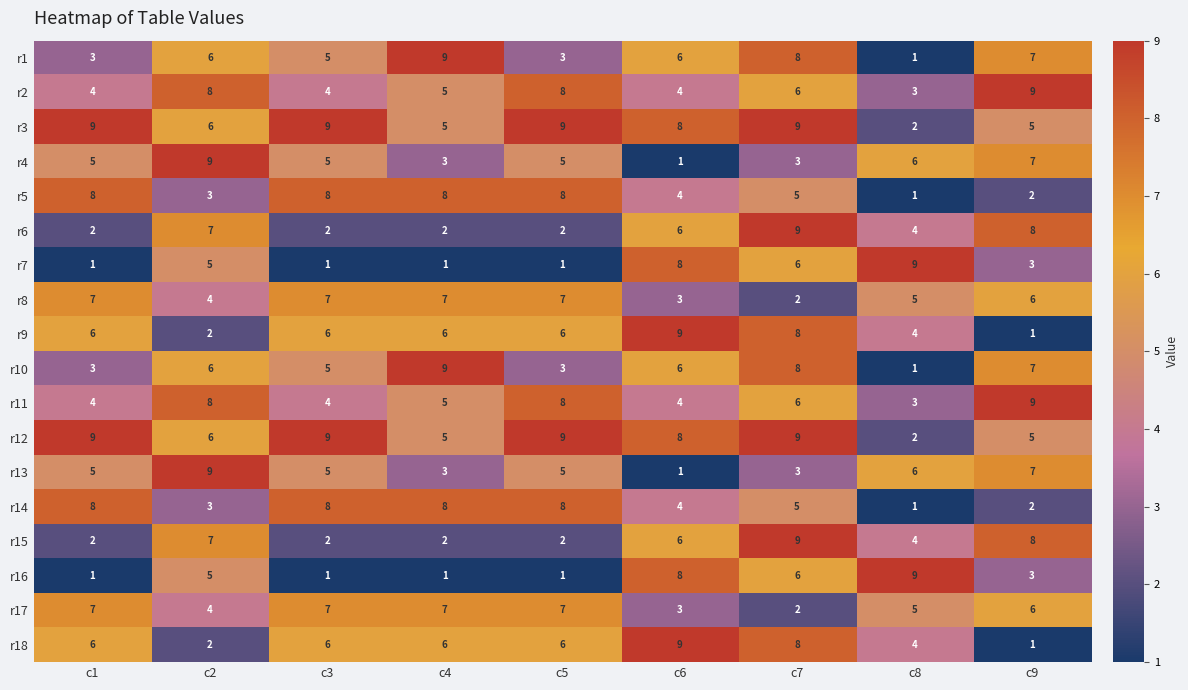

At which category is the sum across all series the highest?

c7